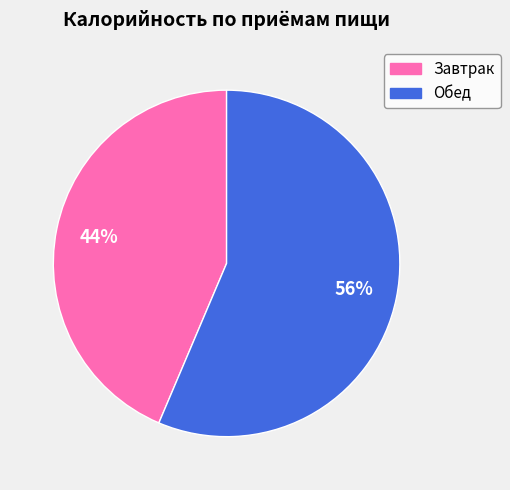

Which category has the smallest portion of the pie?

Завтрак